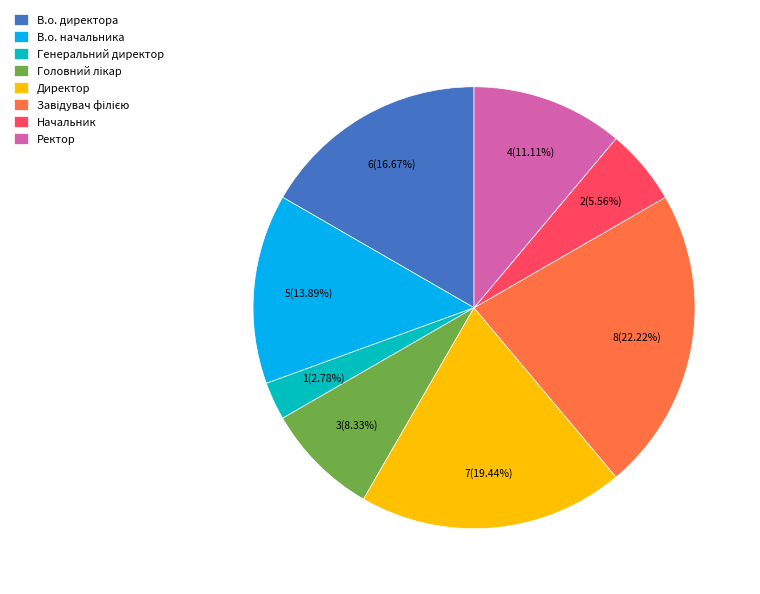

Which has a higher value, Ректор or В.о. директора?

В.о. директора